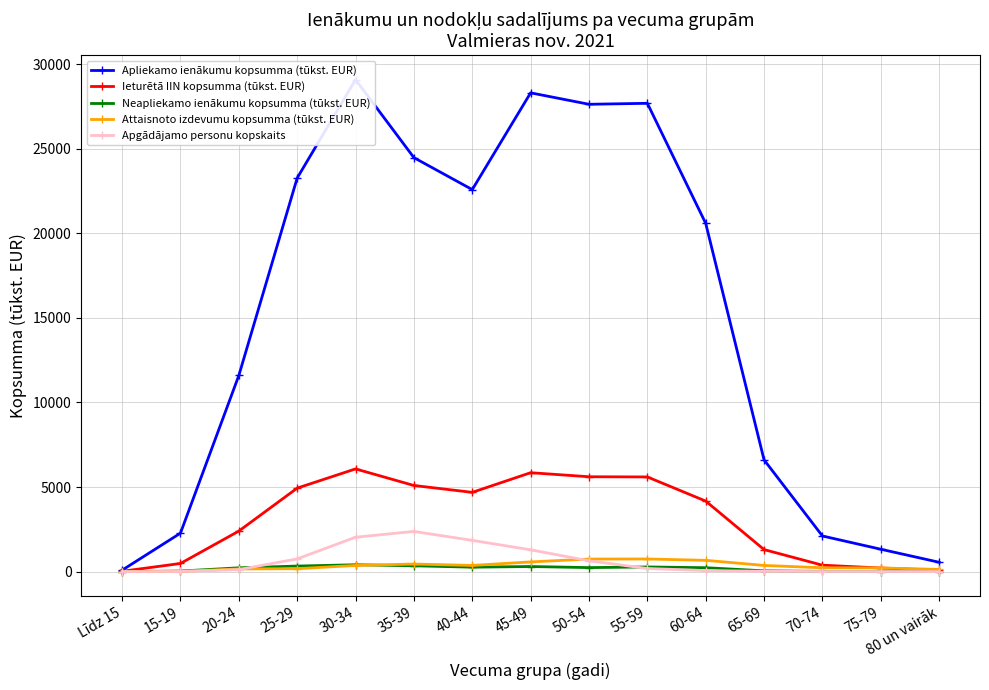

What are all the series names shown in the legend?

Apliekamo ienākumu kopsumma (tūkst. EUR), Ieturētā IIN kopsumma (tūkst. EUR), Neapliekamo ienākumu kopsumma (tūkst. EUR), Attaisnoto izdevumu kopsumma (tūkst. EUR), Apgādājamo personu kopskaits